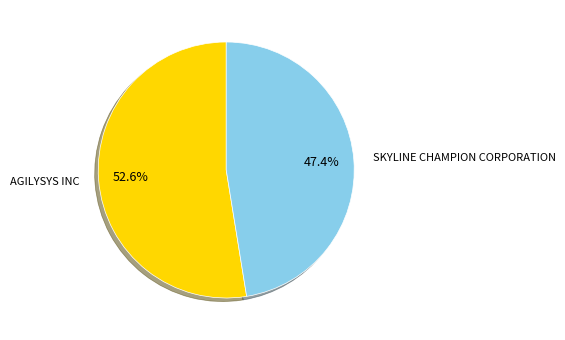

What is the largest slice in the pie chart?

AGILYSYS INC